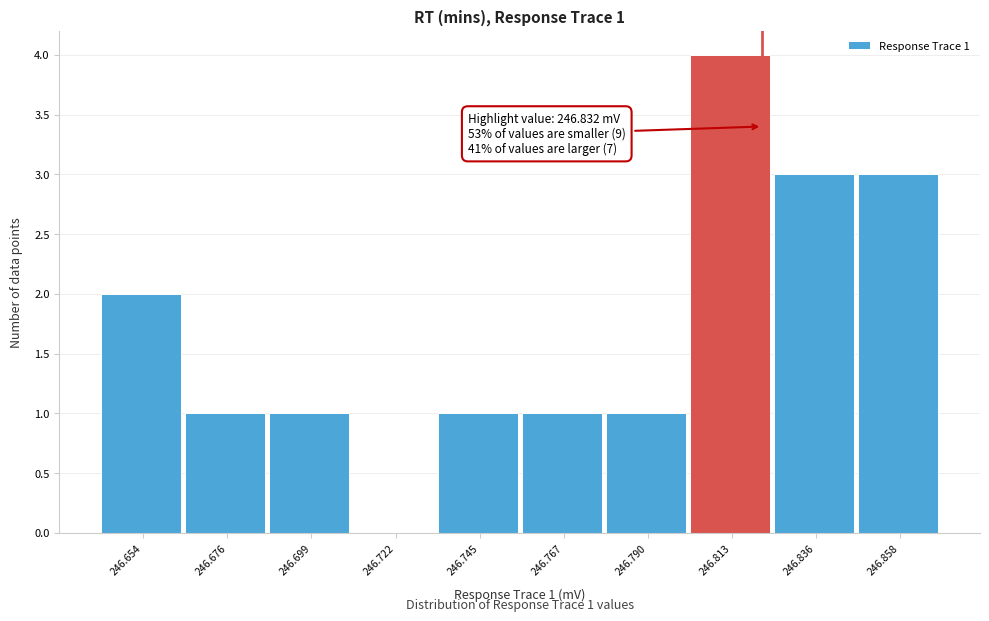

Reading right to left, list all the values displayed in this chart.

246.858=3	246.836=3	246.813=4	246.790=1	246.767=1	246.745=1	246.722=0	246.699=1	246.676=1	246.654=2